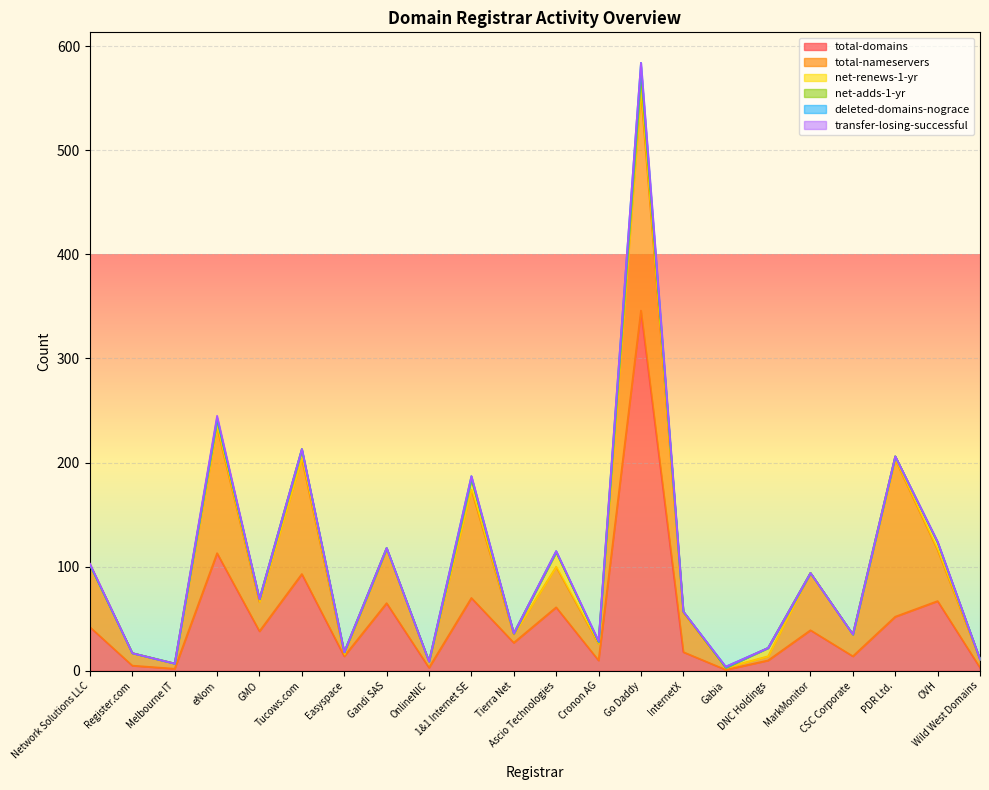

How many values in the transfer-losing-successful series exceed 0?

3